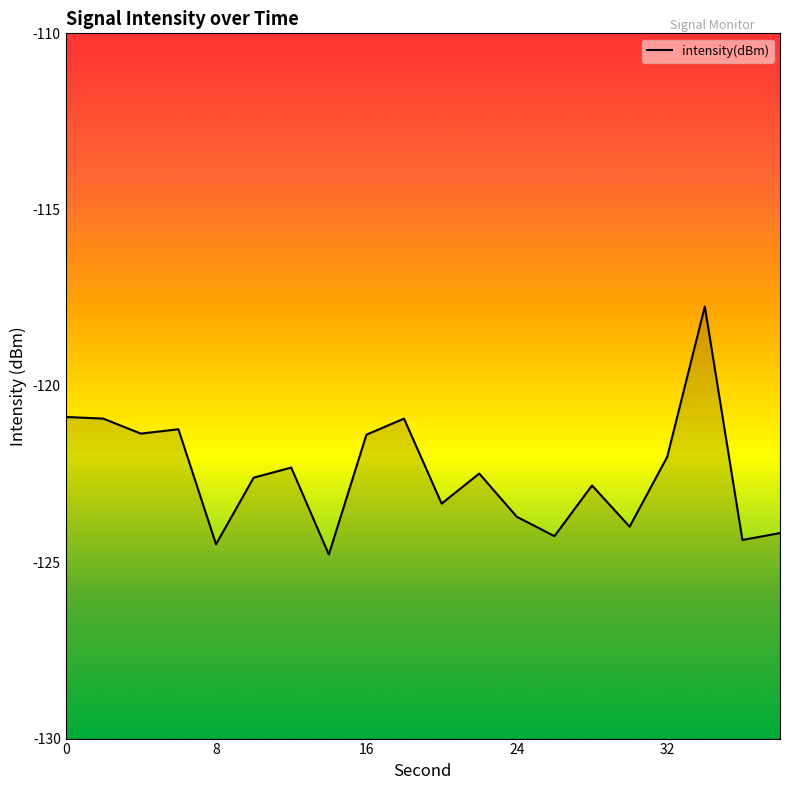

What is the greatest value displayed?

-117.7